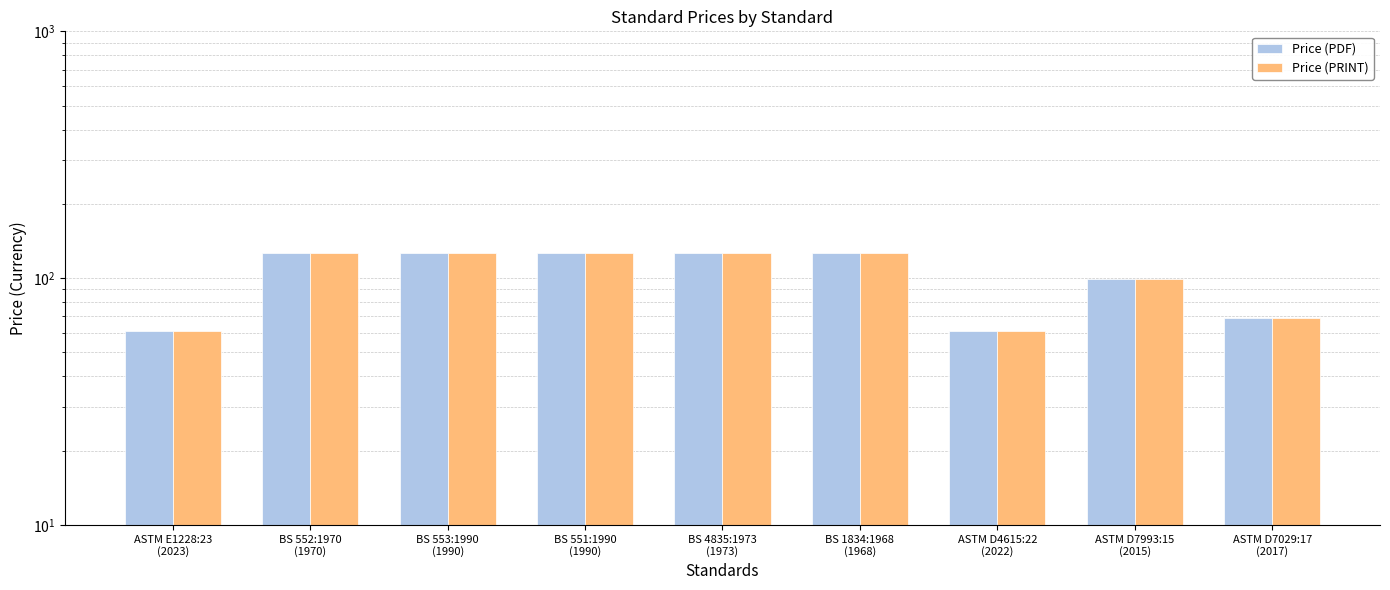

Is the value of Price (PRINT) at ASTM D7029:17
(2017) greater than the value of Price (PDF) at ASTM E1228:23
(2023)?

Yes